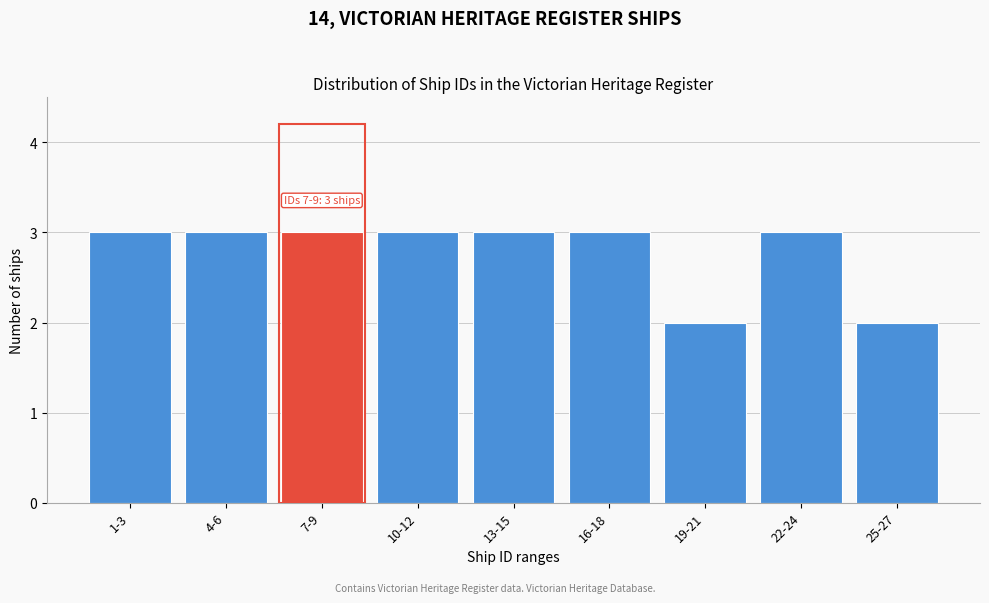

Reading left to right, extract all data points from this chart.

3	3	3	3	3	3	2	3	2